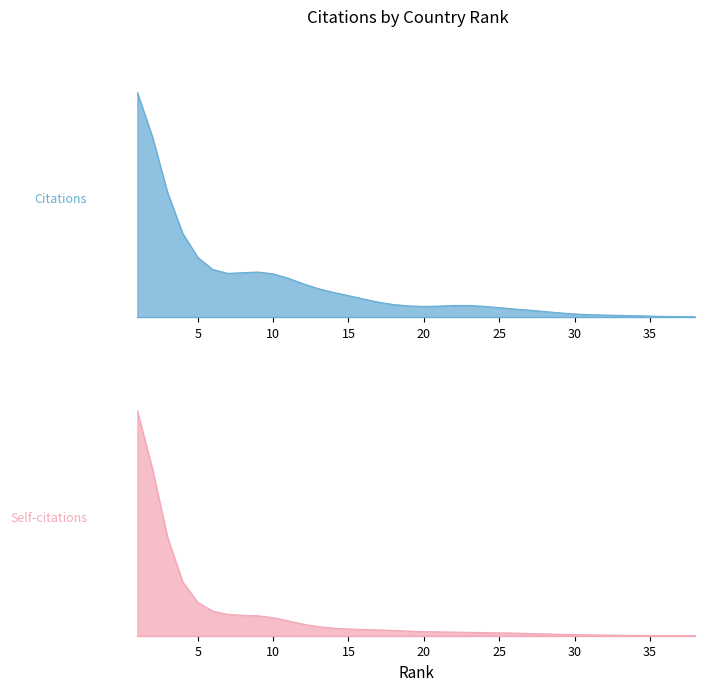

True or false: Self-citations has a value of 51 at 33.

True